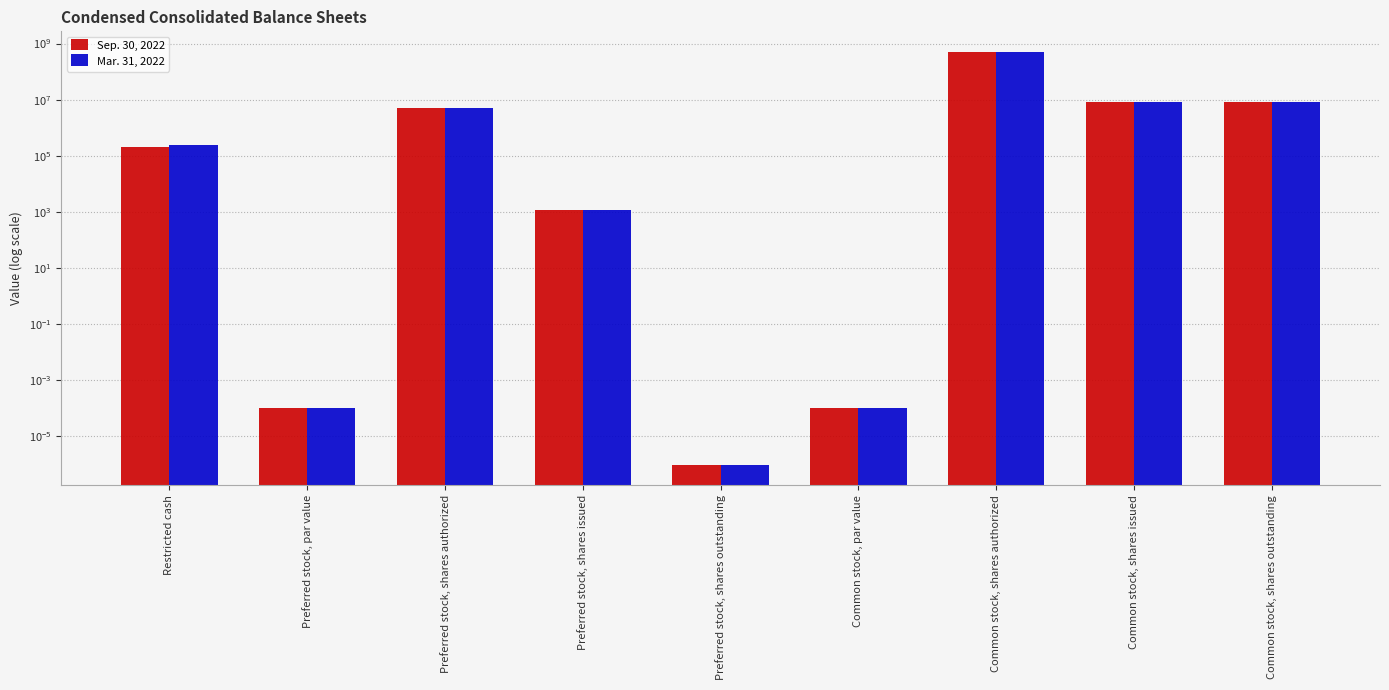

At which label is Mar. 31, 2022 closest to 250000000?

Common stock, shares issued